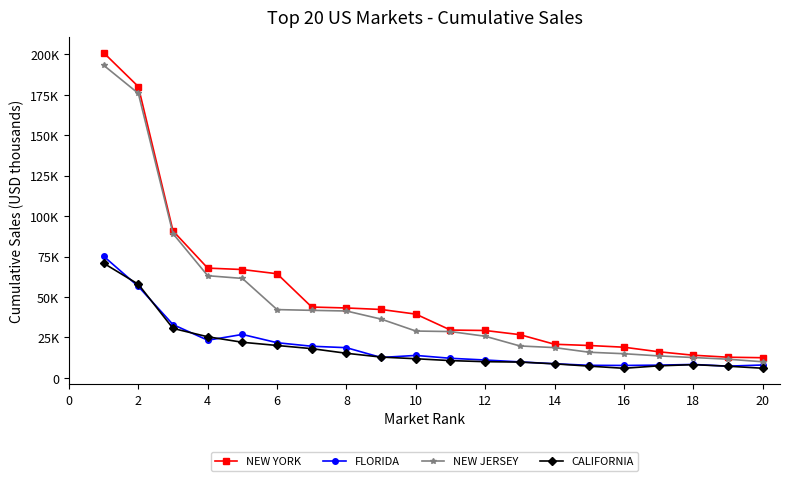

Reading left to right, extract all data points from this chart.

NEW YORK: 200837.1	179911.7	90794.7	67832.1	66956.8	64355.0	43789.4	43220.2	42288.3	39434.0	29582.0	29316.6	26742.2	20811.2	20050.0	18988.8	16176.3	14038.3	12813.2	12498.8
FLORIDA: 75160.0	56496.8	32955.4	23308.0	26875.9	21769.4	19584.7	18695.3	12643.4	13919.4	12148.5	11082.6	9921.6	8764.9	7801.5	7723.3	7908.1	8346.1	7296.2	8000.0
NEW JERSEY: 193095.2	175738.7	89110.3	63140.9	61468.2	42218.7	41756.8	41348.6	36346.4	28972.4	28650.3	25754.6	19761.5	18749.3	15876.1	14973.4	13621.5	12623.6	11574.4	10000.0
CALIFORNIA: 70839.1	57864.1	30591.8	25435.7	22037.2	20061.3	18097.0	15238.0	12891.9	11869.0	10712.1	10050.0	9806.4	8719.4	7297.8	5964.8	7483.7	8217.8	7255.5	6000.0